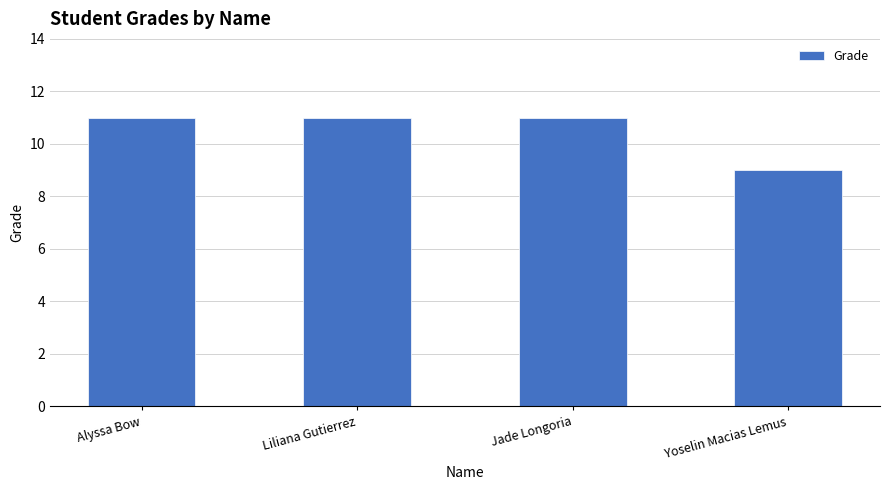

What is the sum of the values at Jade Longoria and Liliana Gutierrez?

22